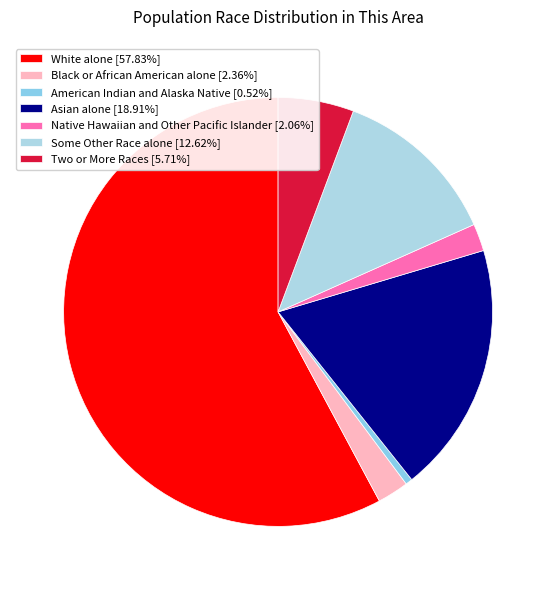

How much of the chart is everything except American Indian and Alaska Native?

99.5%